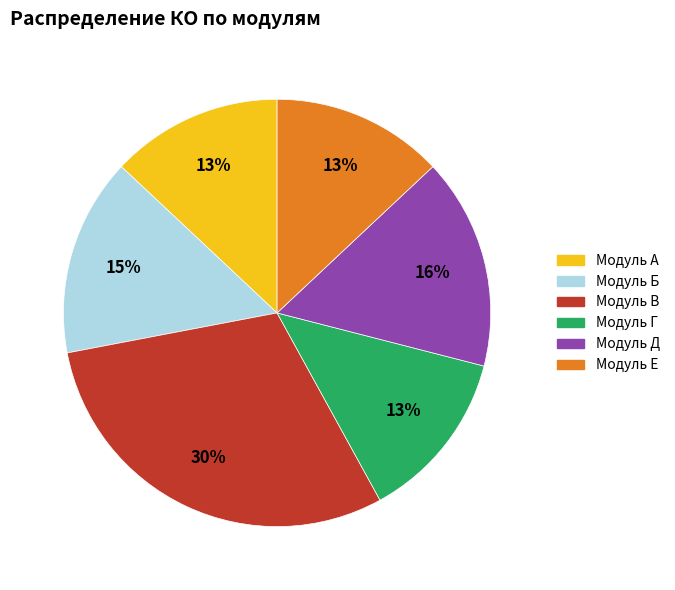

True or false: Модуль Е accounts for 13% of the total.

True